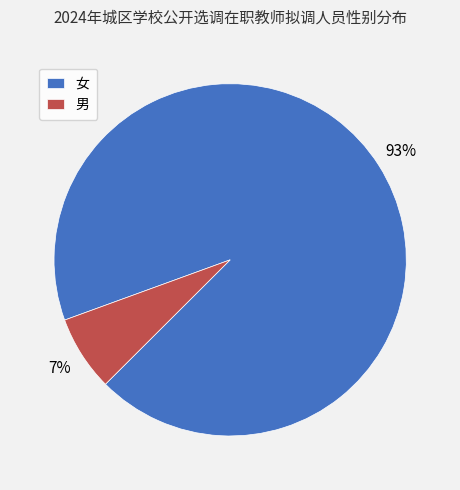

Rank the categories by value from lowest to highest.

男, 女